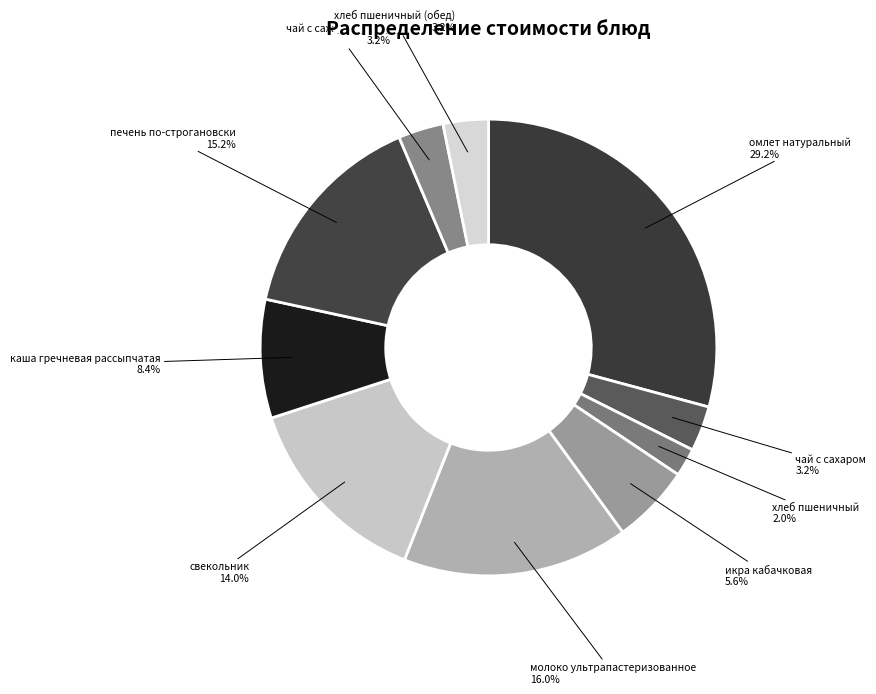

How many slices are in this pie chart?

10